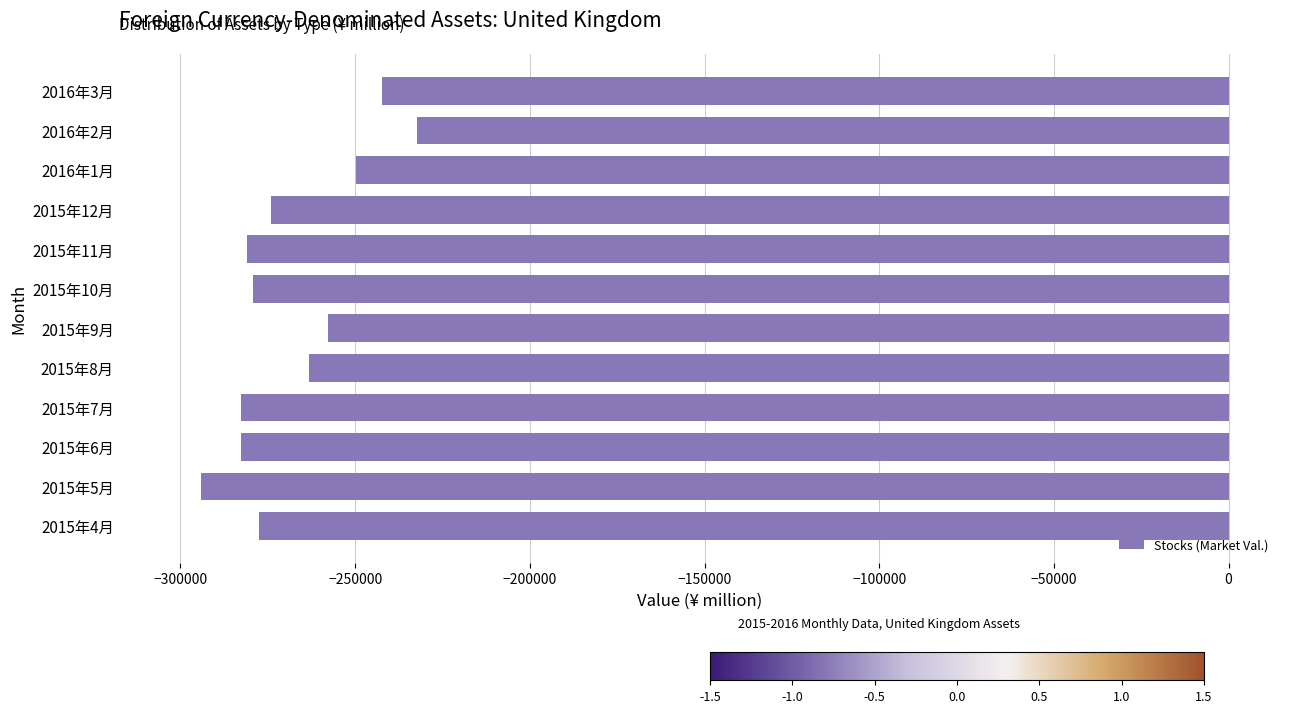

What is the change in value from 2015年9月 to 2016年3月?

+15465